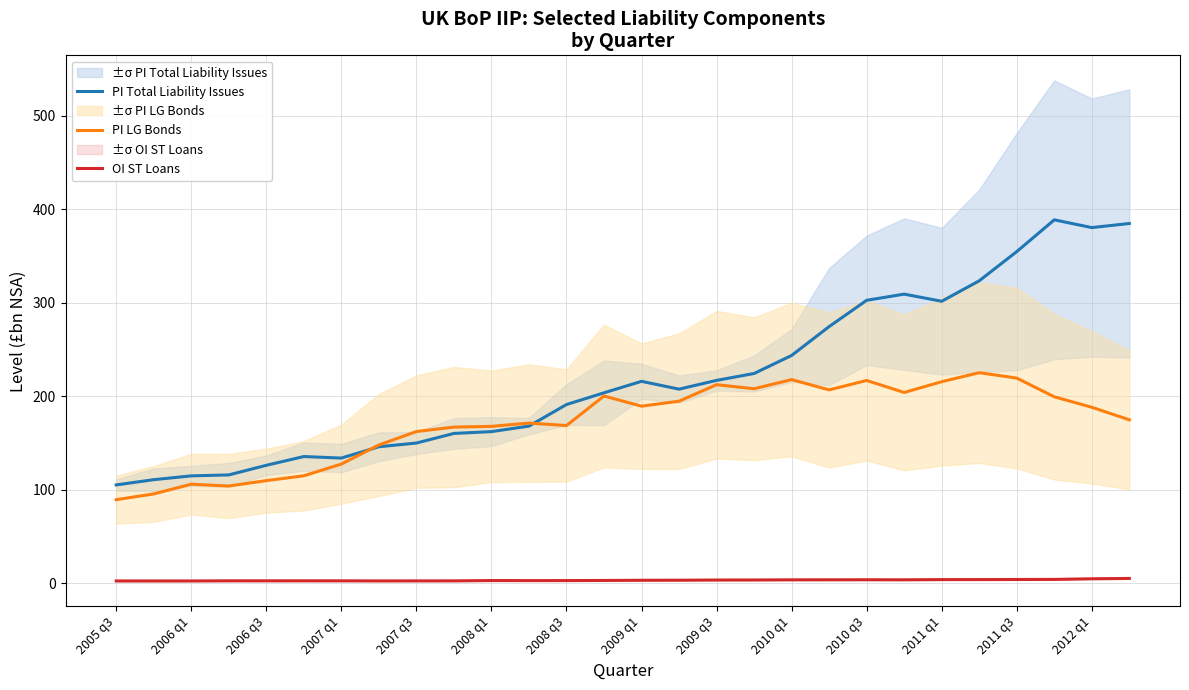

True or false: OI ST Loans and PI LG Bonds cross at least once.

False